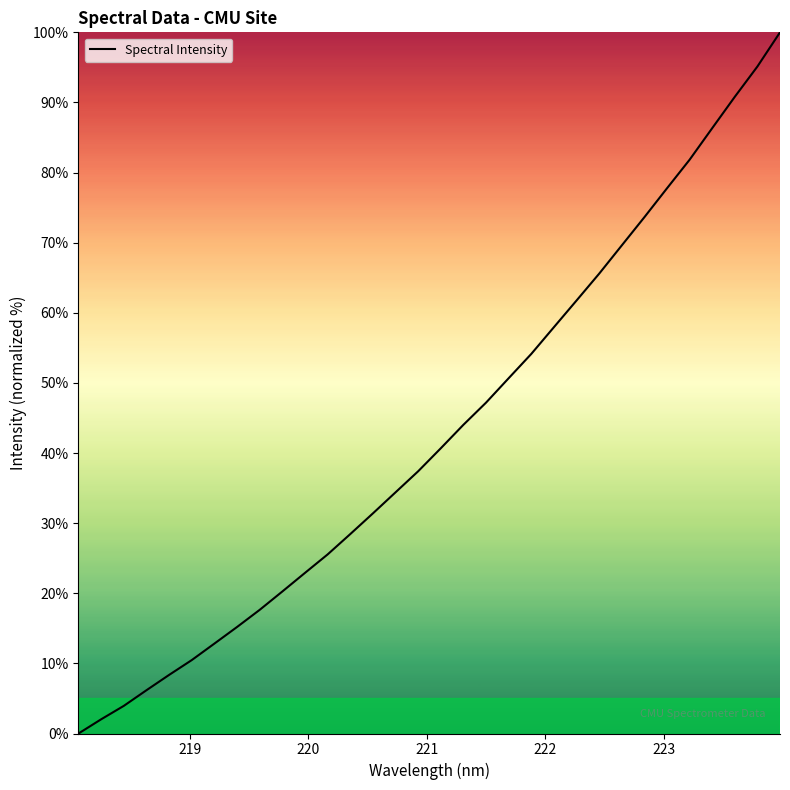

What is the difference between the maximum and minimum values?

100.0